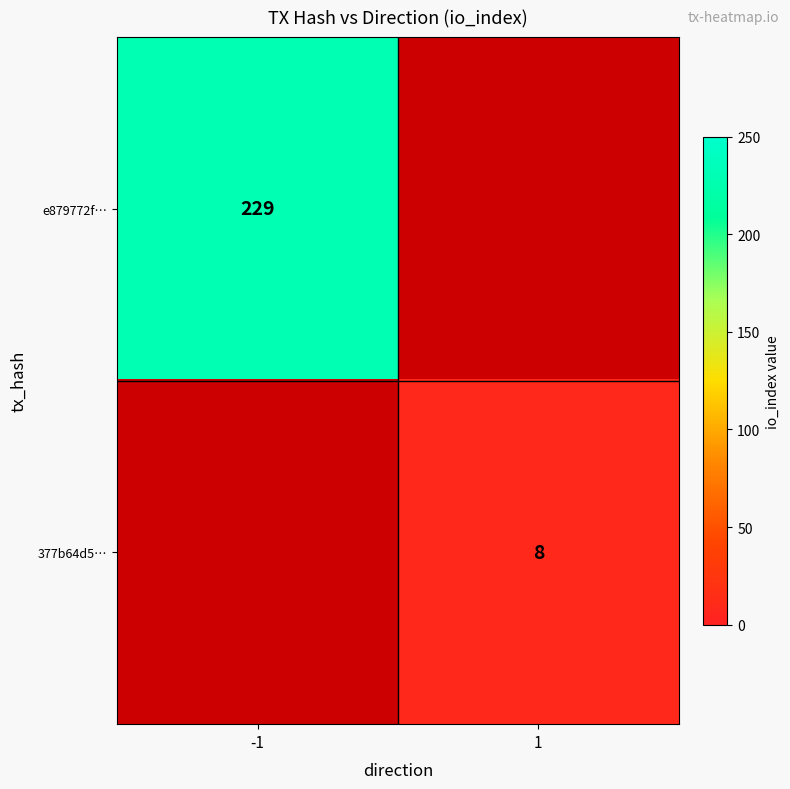

True or false: 377b64d5… has a value of 8 at 1.

True